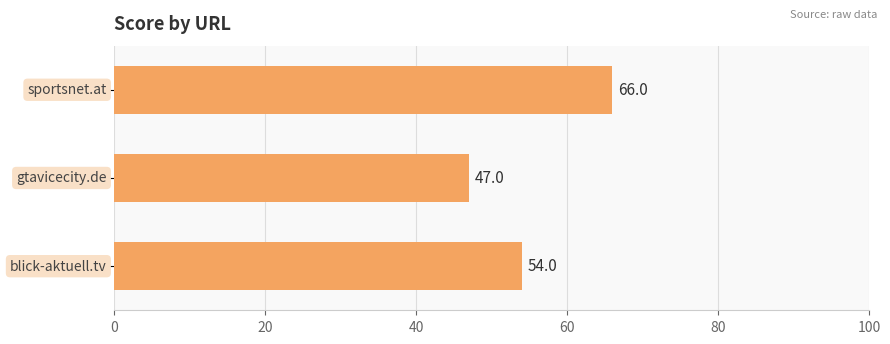

Does the chart contain any negative values?

No